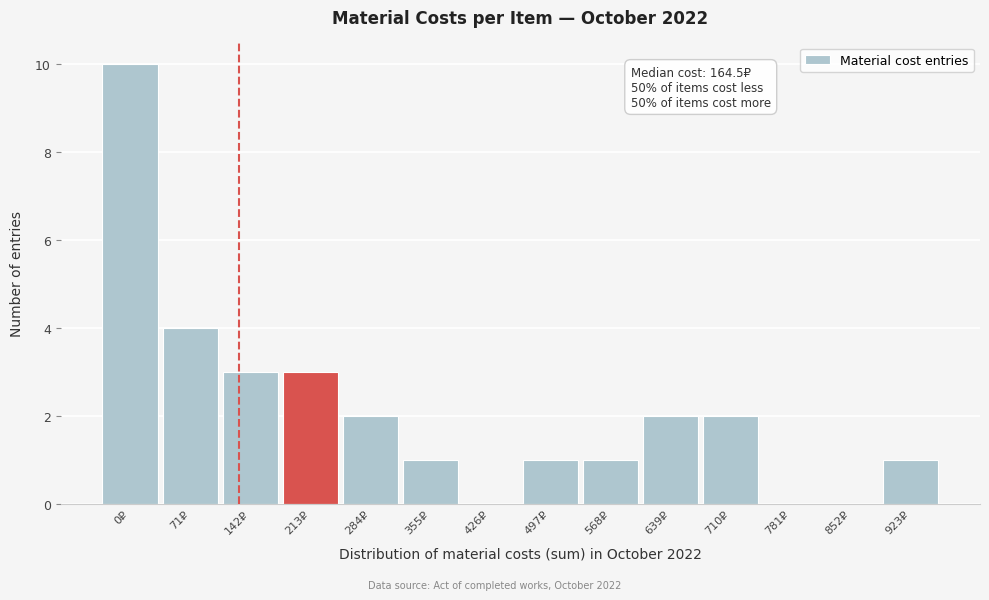

Where is the data nearest to the value 5?

71₽